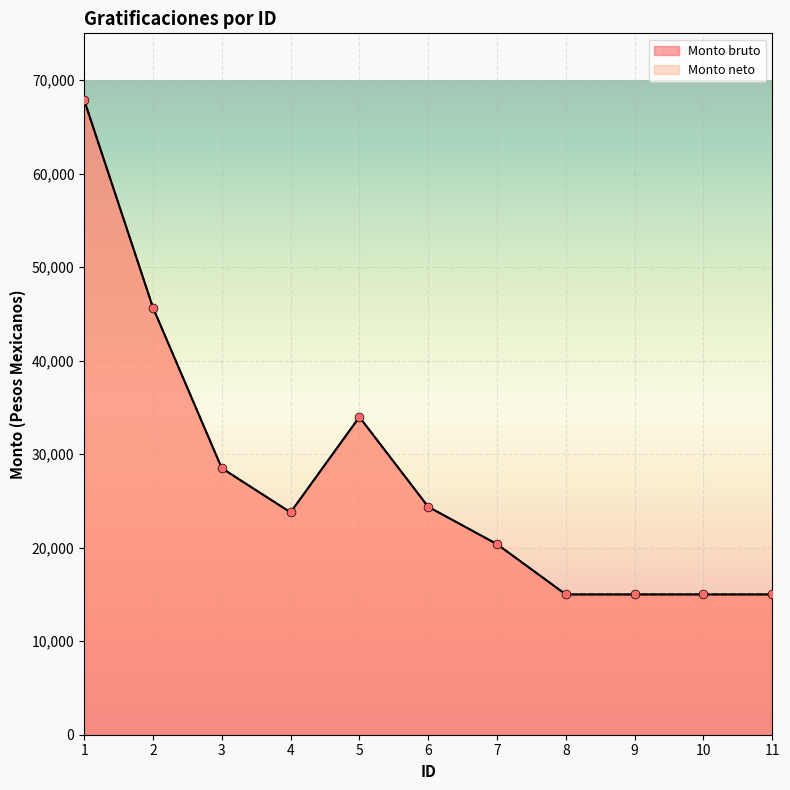

Which series reaches the maximum Y coordinate?

Monto bruto